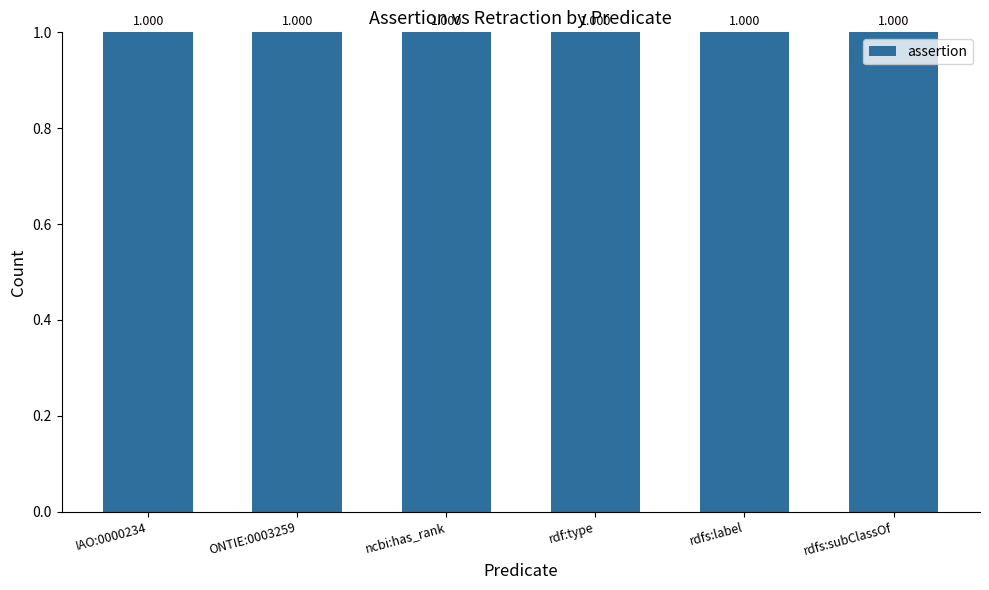

Which series has the widest spread of values?

assertion